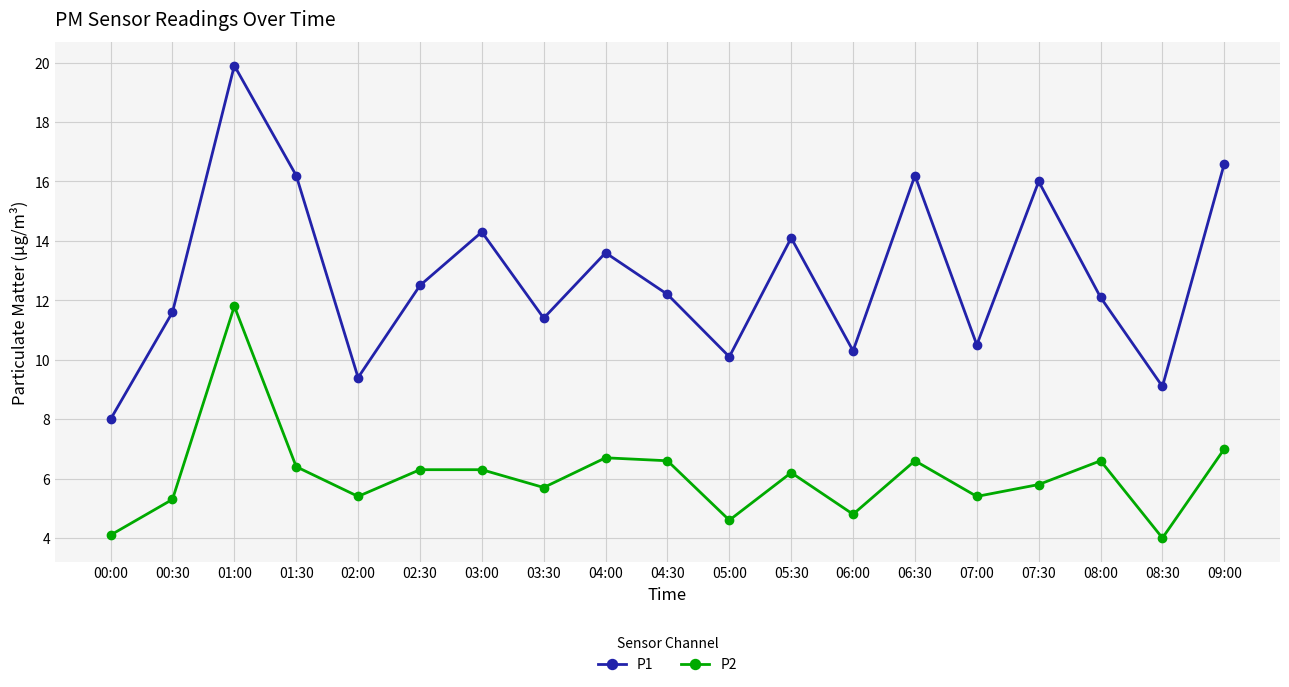

True or false: P2 and P1 cross at least once.

False